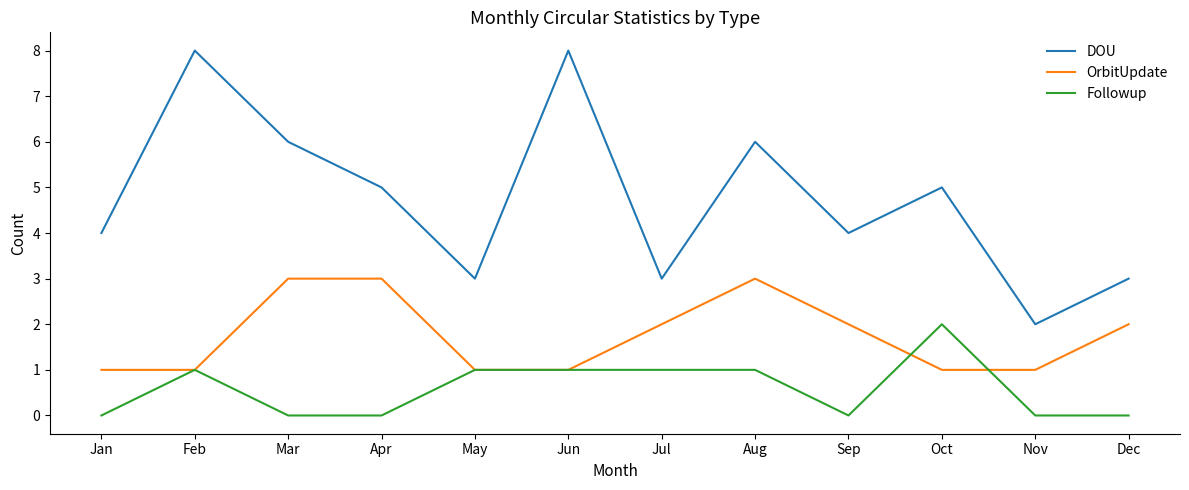

What is the maximum value for OrbitUpdate?

3